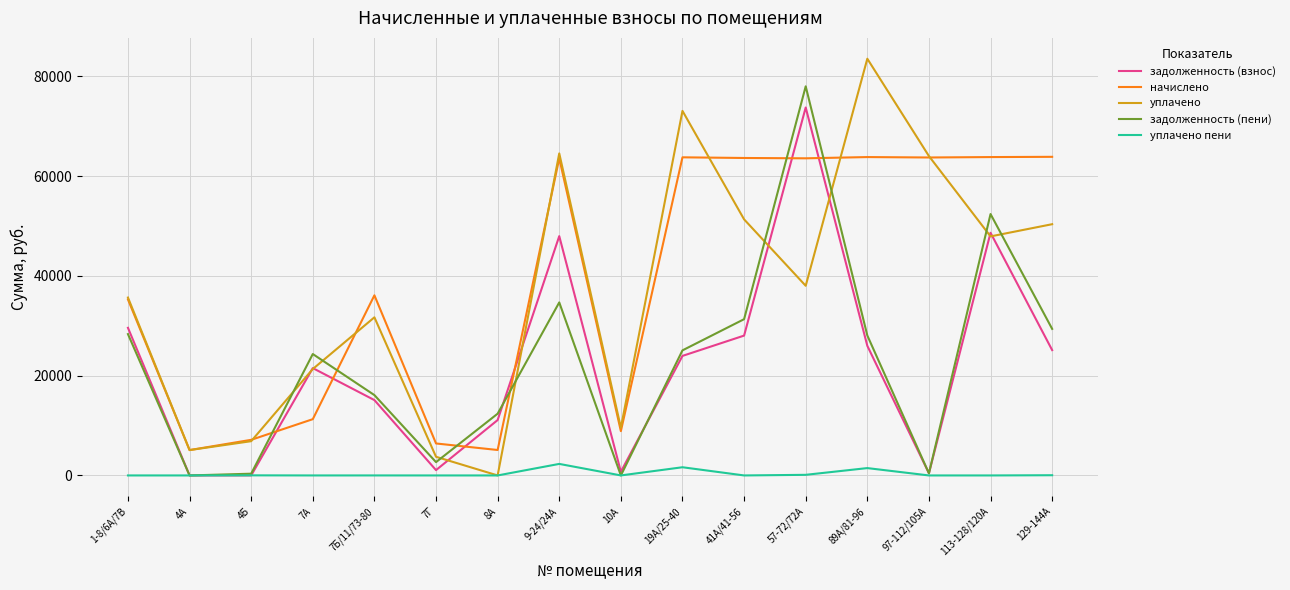

What are all the series names shown in the legend?

задолженность (взнос), начислено, уплачено, задолженность (пени), уплачено пени